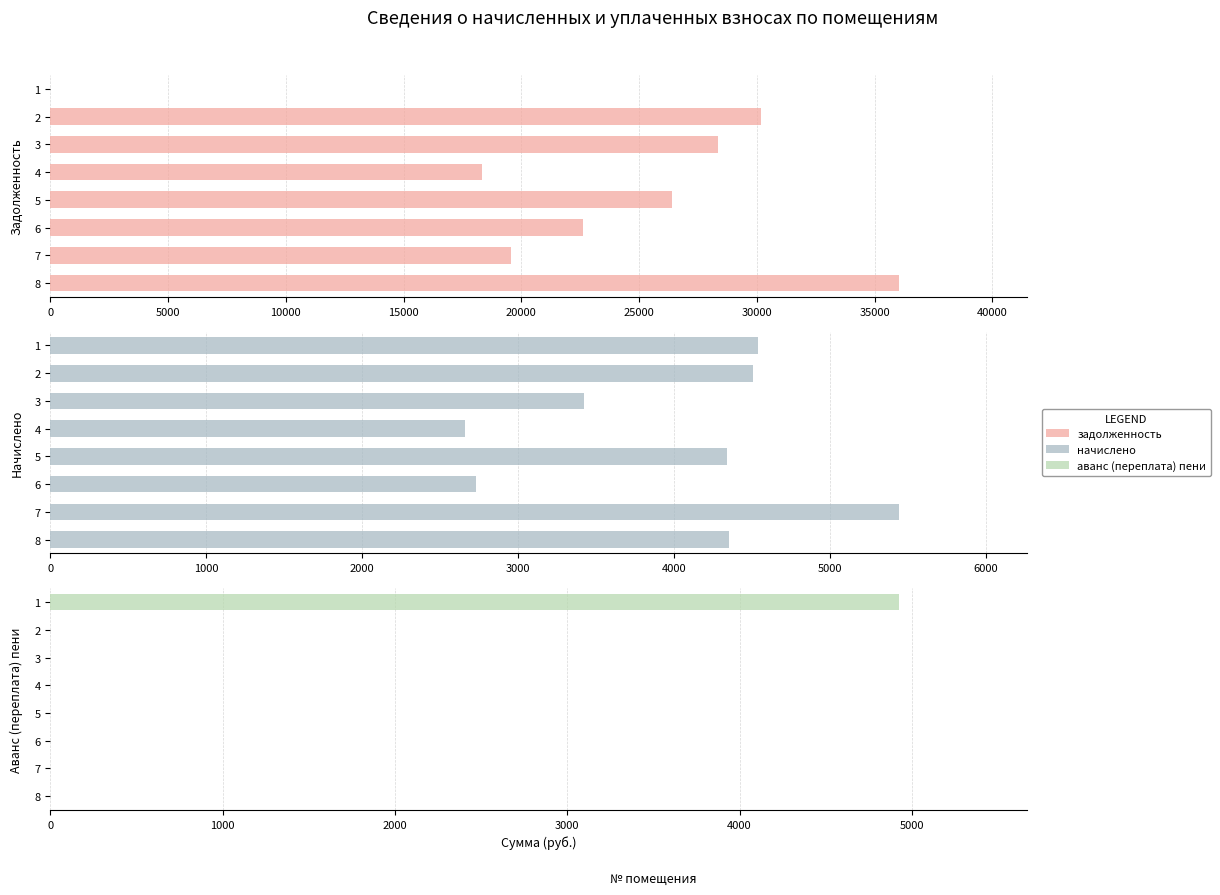

Which has a higher value, 2 or 1?

2